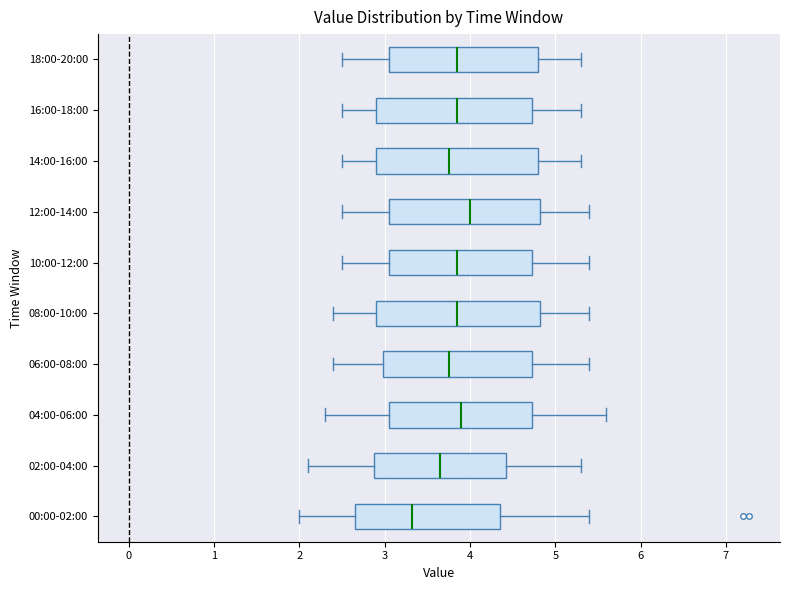

Where is the right edge of the box for 16:00-18:00 on the x-axis? The values are not printed on the chart, so give them approximately, as read against the axis.

4.7